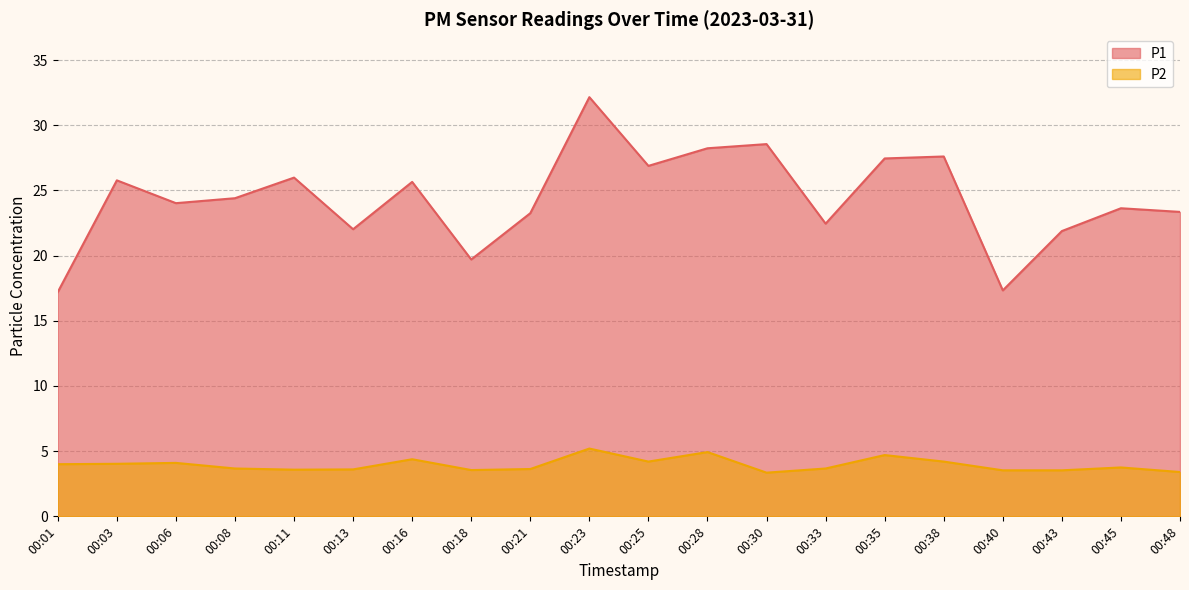

At which label is P1 closest to 24?

00:06